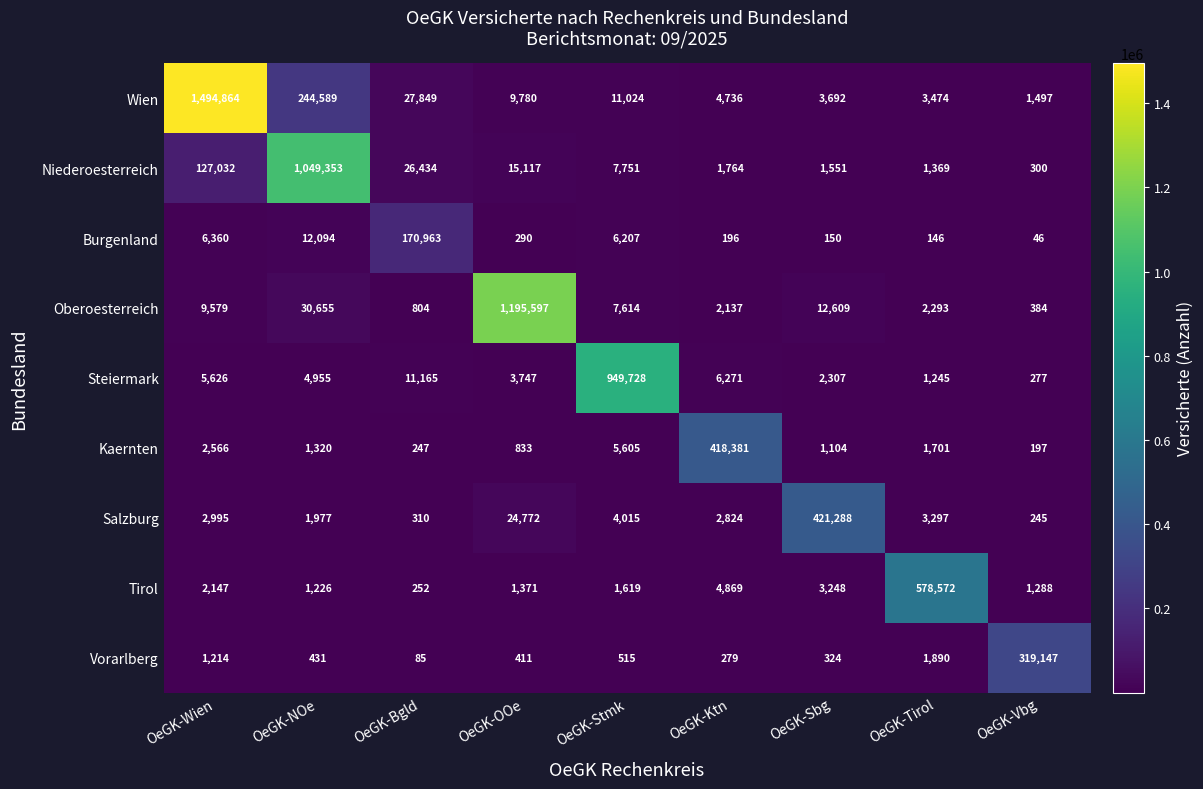

What is the spread (max minus min) of values at OeGK-Sbg?

421138